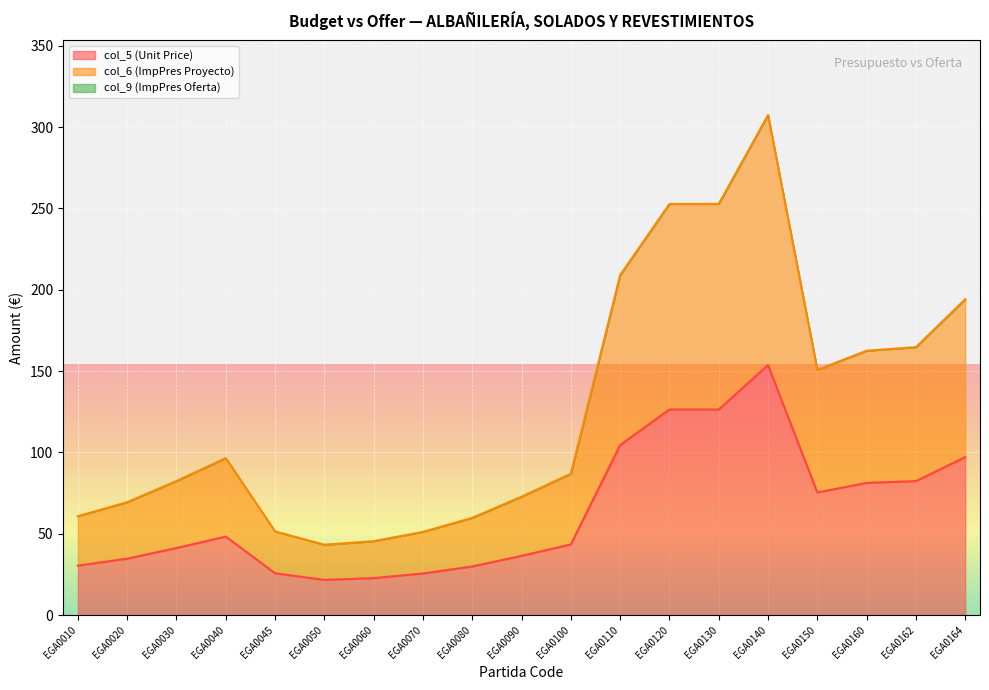

True or false: col_6 (ImpPres Proyecto) and col_5 (Unit Price) cross at least once.

False